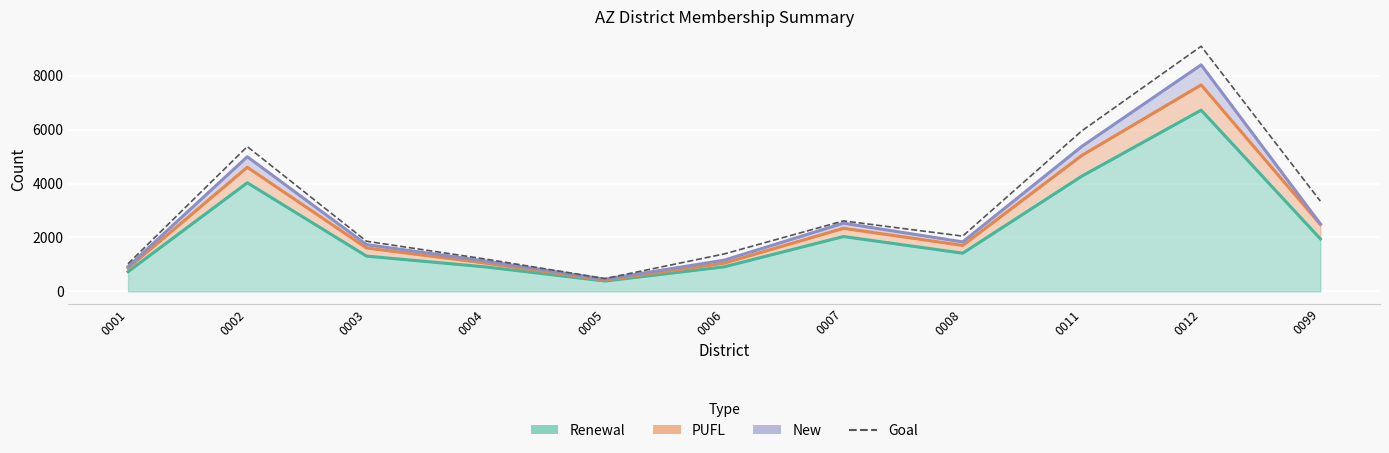

Read the value at 0005, to the nearest 100.

500